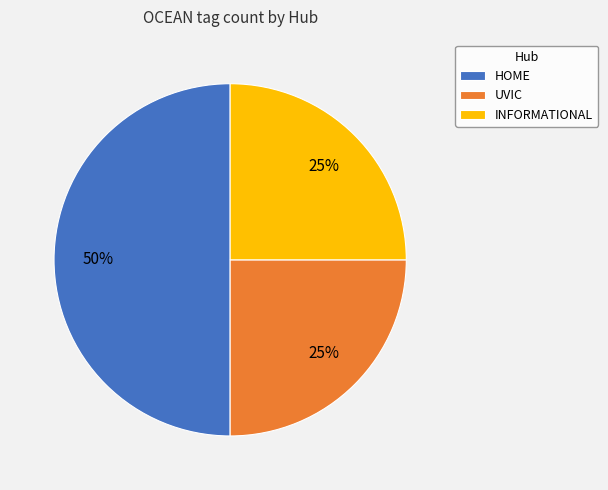

Do UVIC and HOME together represent more than half of the pie?

Yes